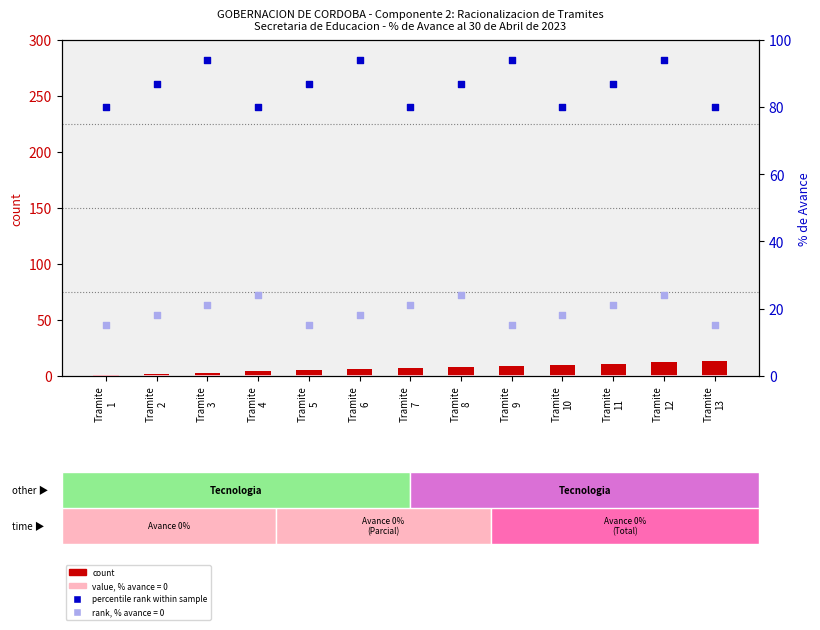

At which category is the sum across all series the highest?

Tramite
12